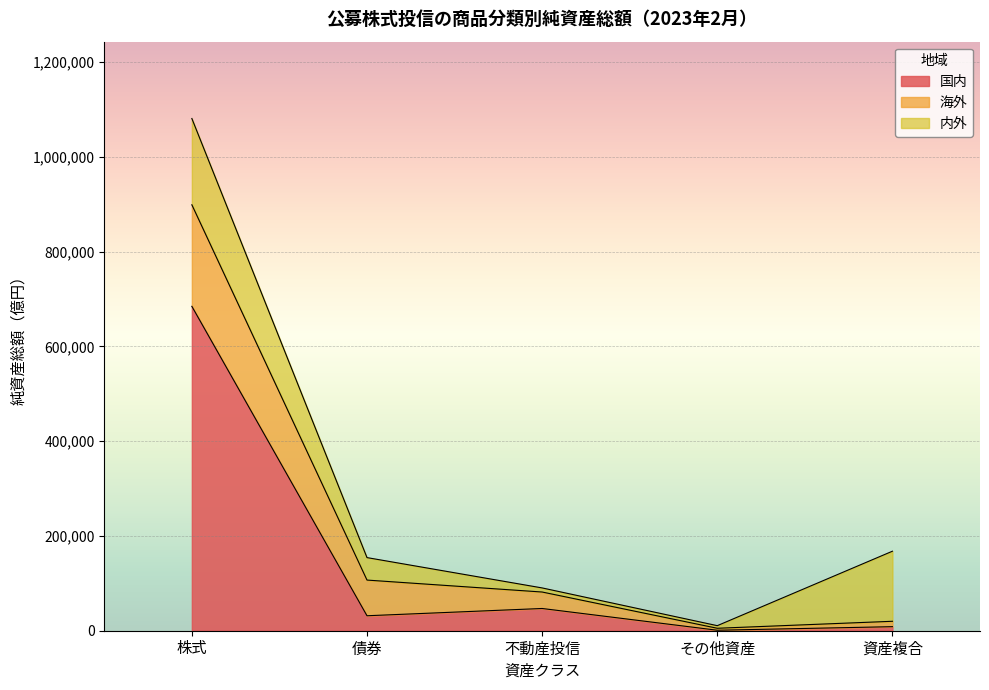

What is the maximum value shown in the chart?

684526